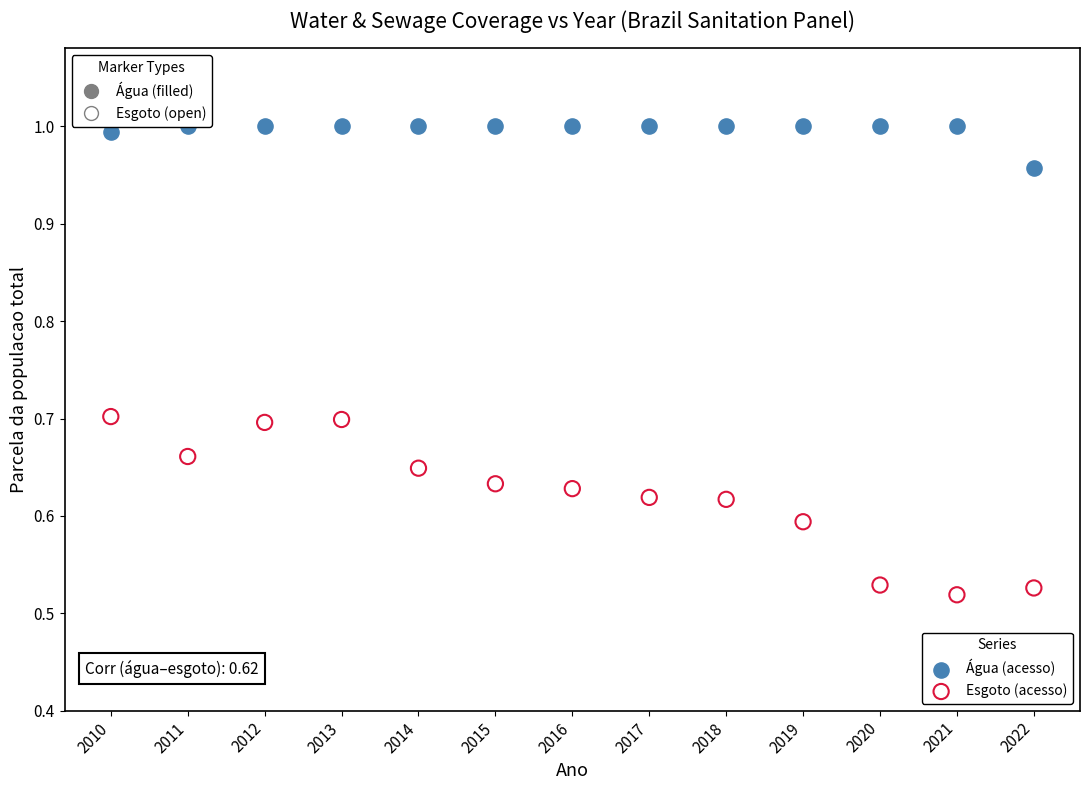

Across all data points, what is the range of X values (max minus min)?

12.0